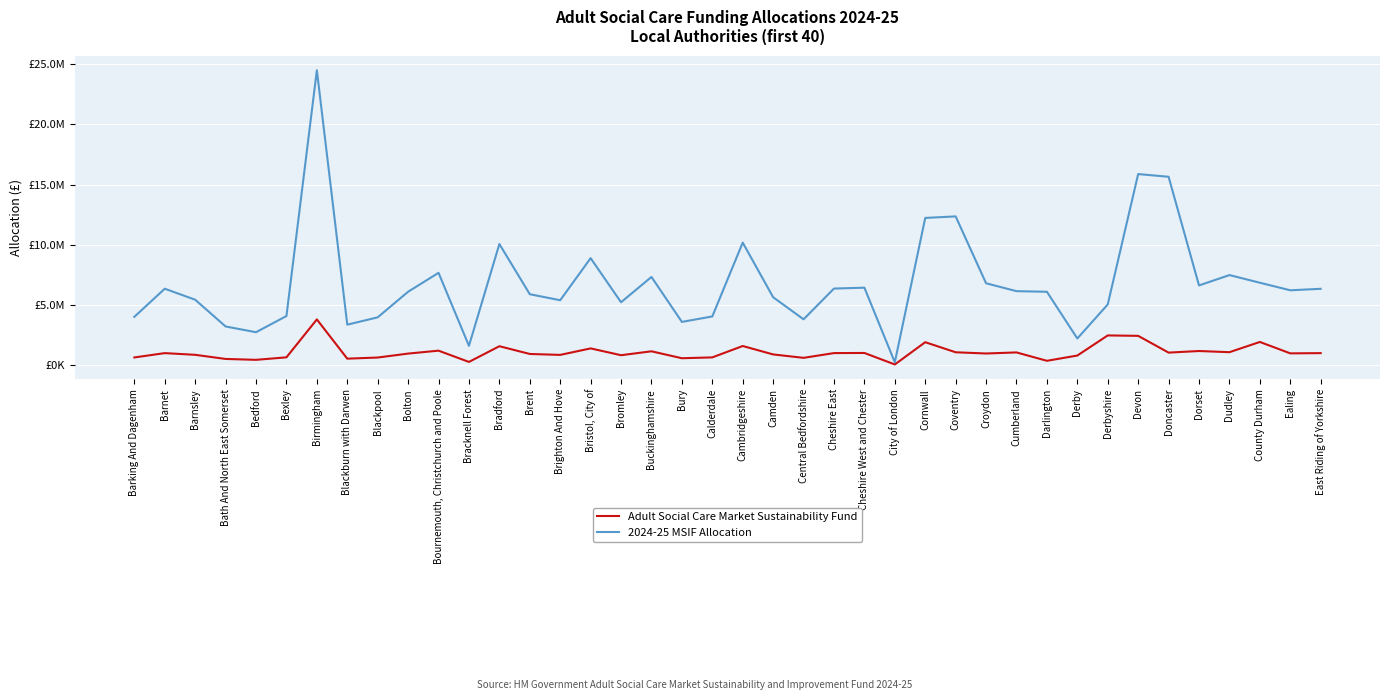

Is this an area chart (filled region under the line)?

No